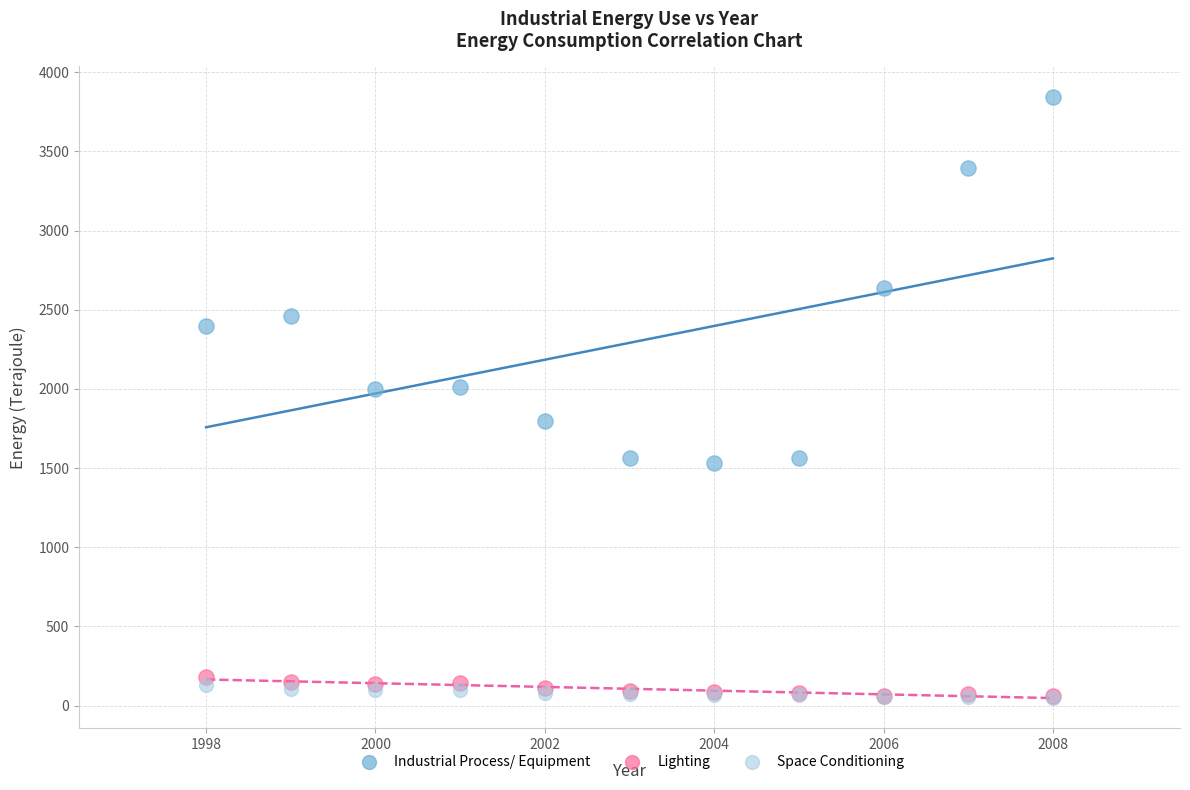

In the Industrial Process/ Equipment series, what Y value is closest to 2688?

2636